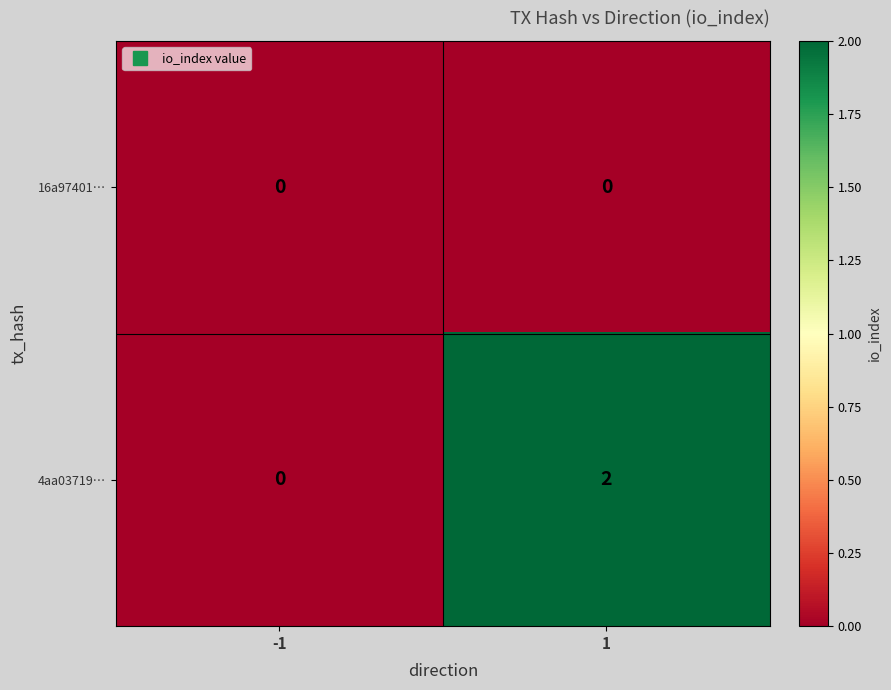

Between -1 and 1, which series saw the biggest shift?

4aa03719…